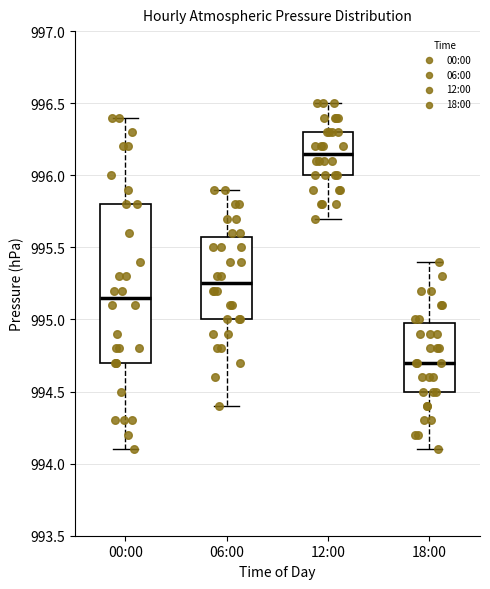

Which box has the highest median line?

12:00